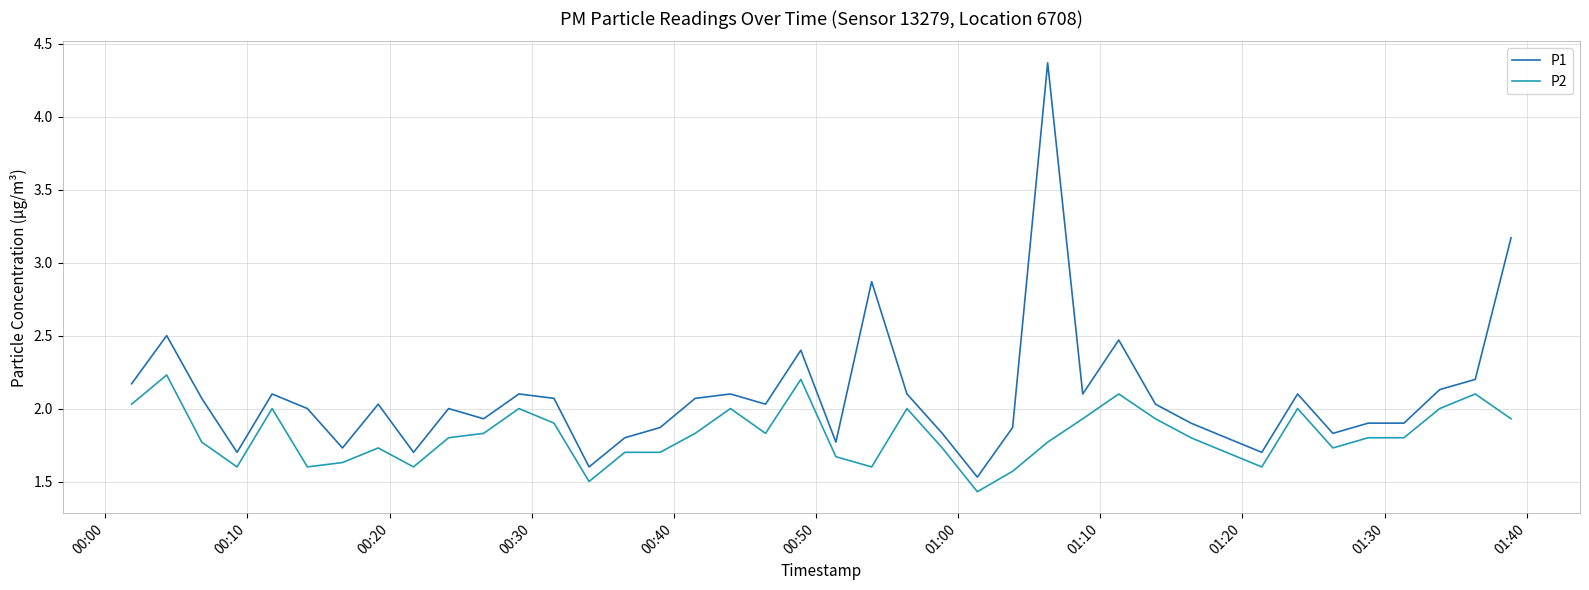

What is the difference between the second highest and second lowest values in the P1 series?

1.6